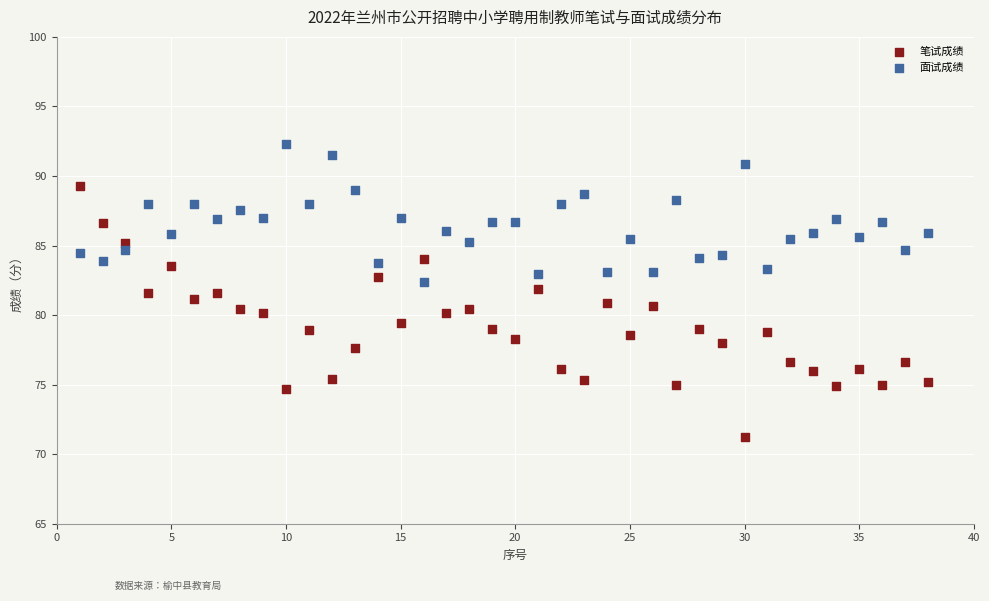

Which series contains the highest Y value?

面试成绩